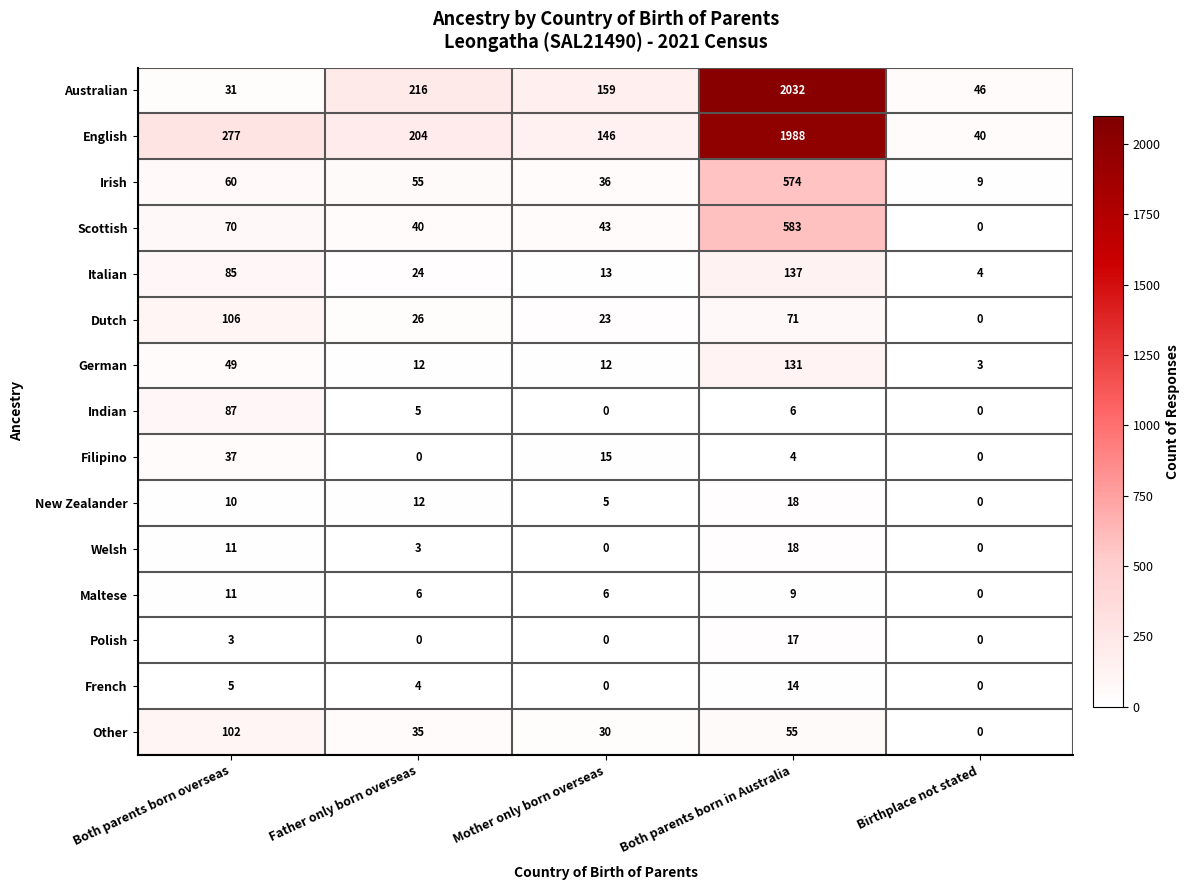

Count the number of categories in the chart.

5